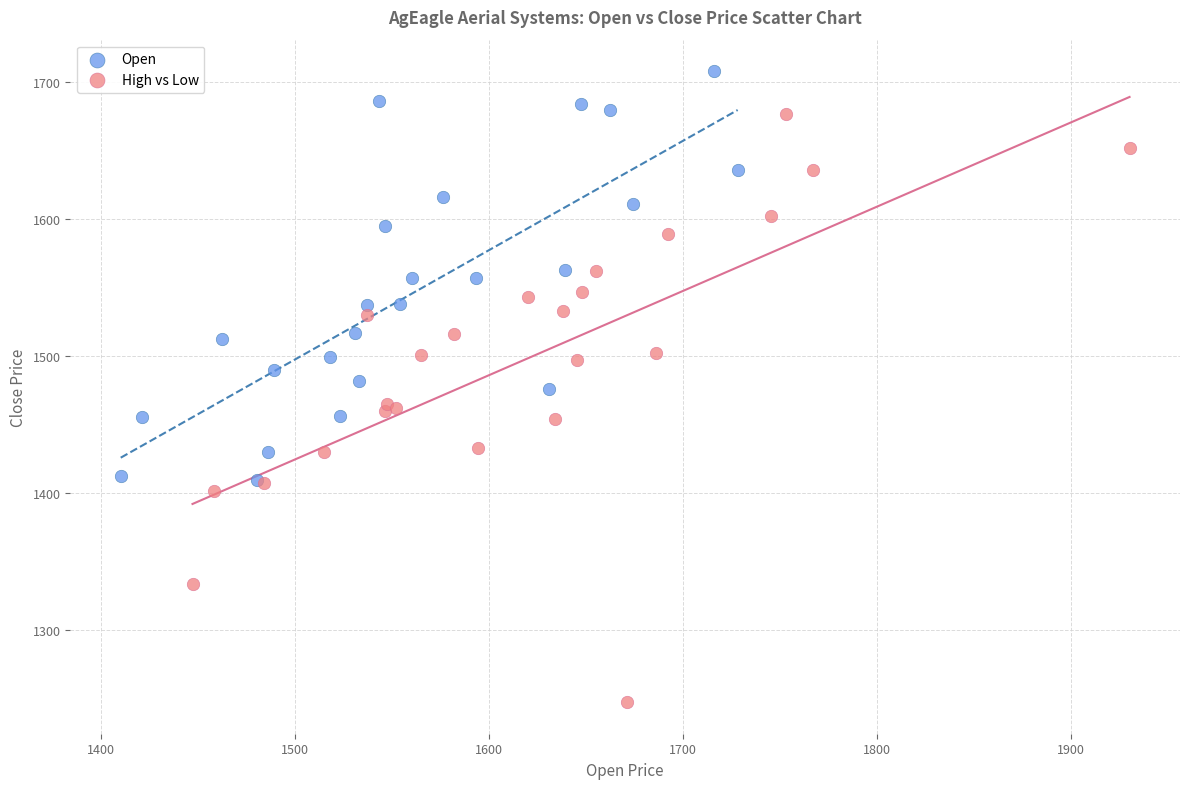

What are all the series names shown in the legend?

Open, High vs Low